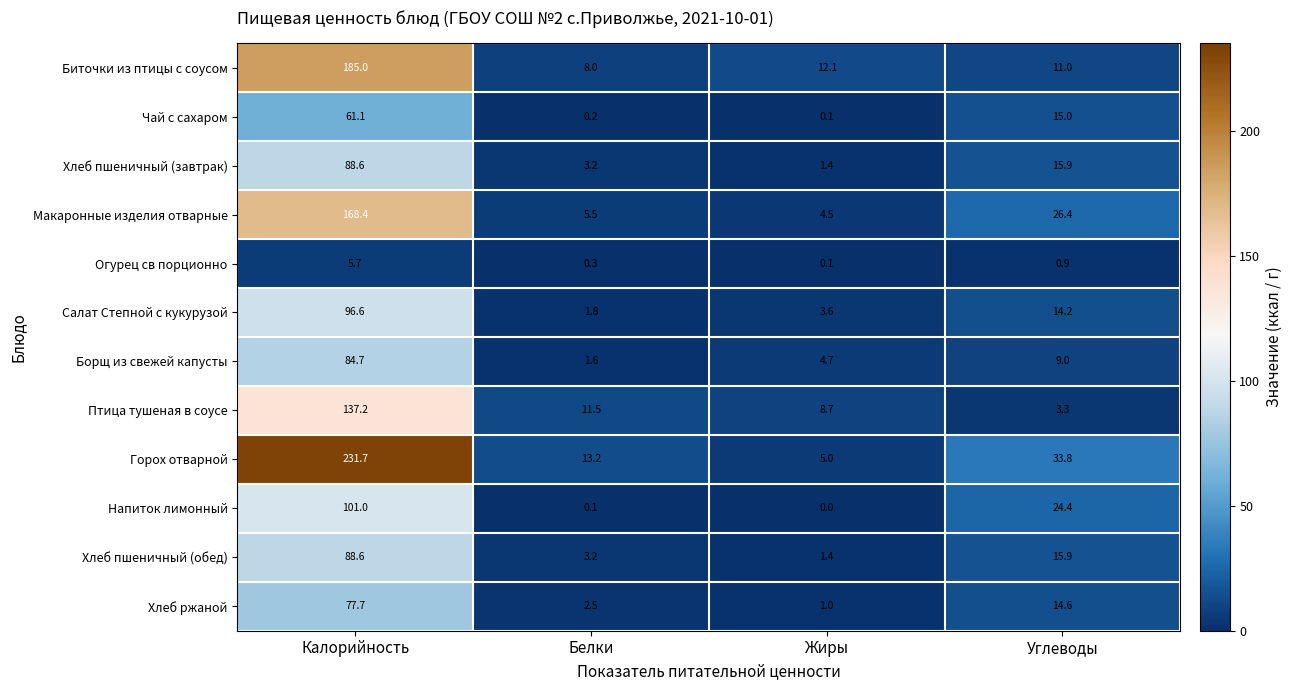

Which label corresponds to the smallest value in the chart?

Жиры